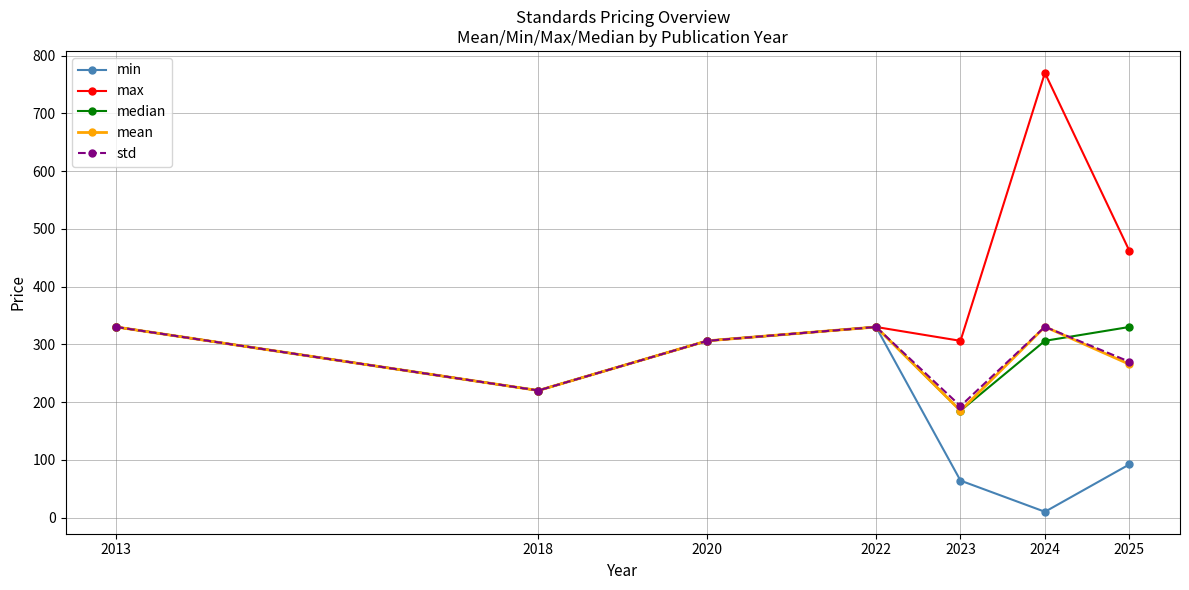

Which category has the lowest value in the median series?

2023